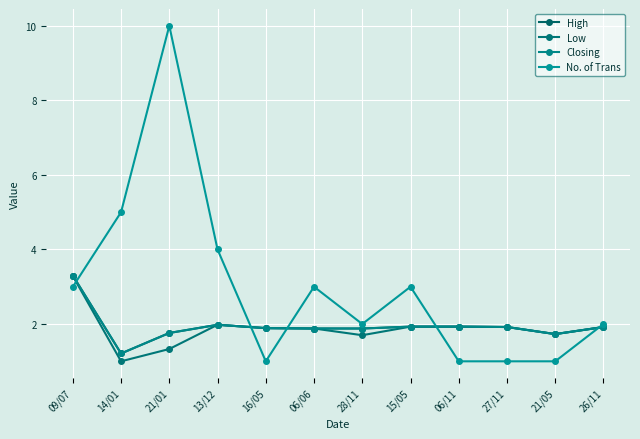

True or false: Low and High cross at least once.

False